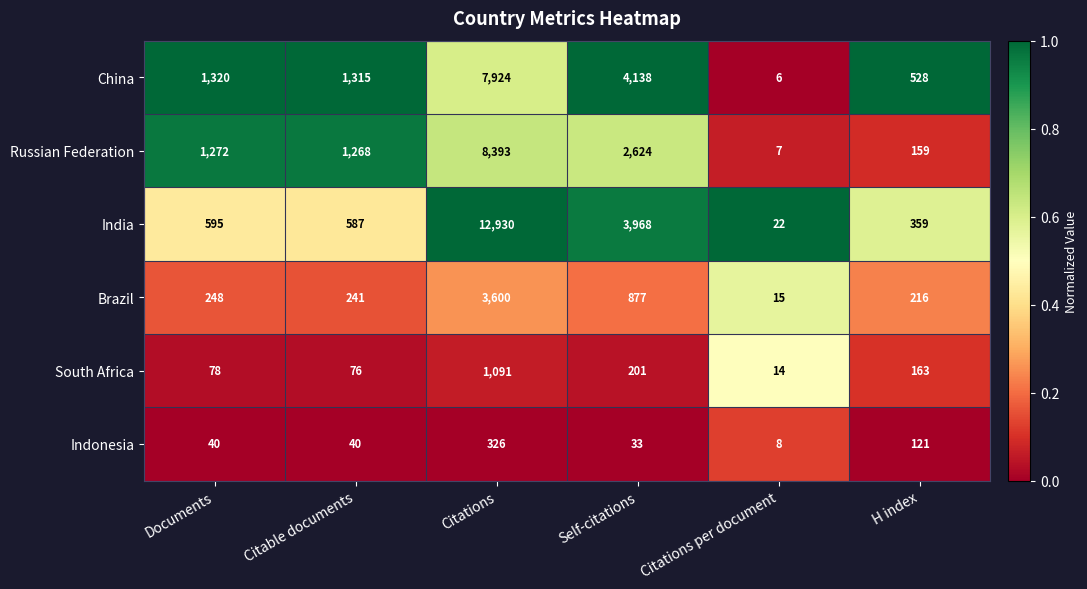

What is the difference between the Russian Federation values at Self-citations and Citations?

5769